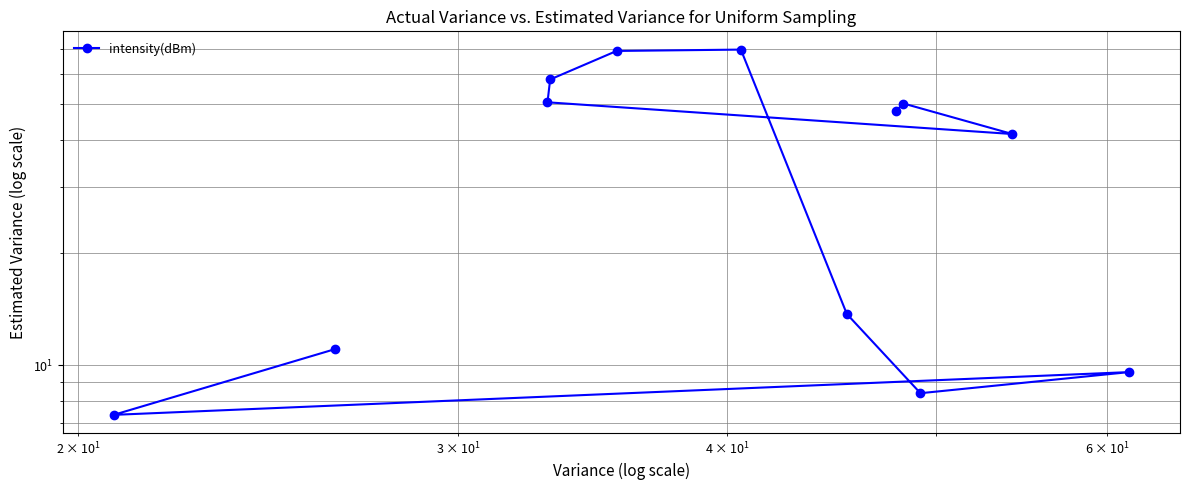

Is it true that the value at $\mathdefault{10^{0}}$ is 4.2?

False